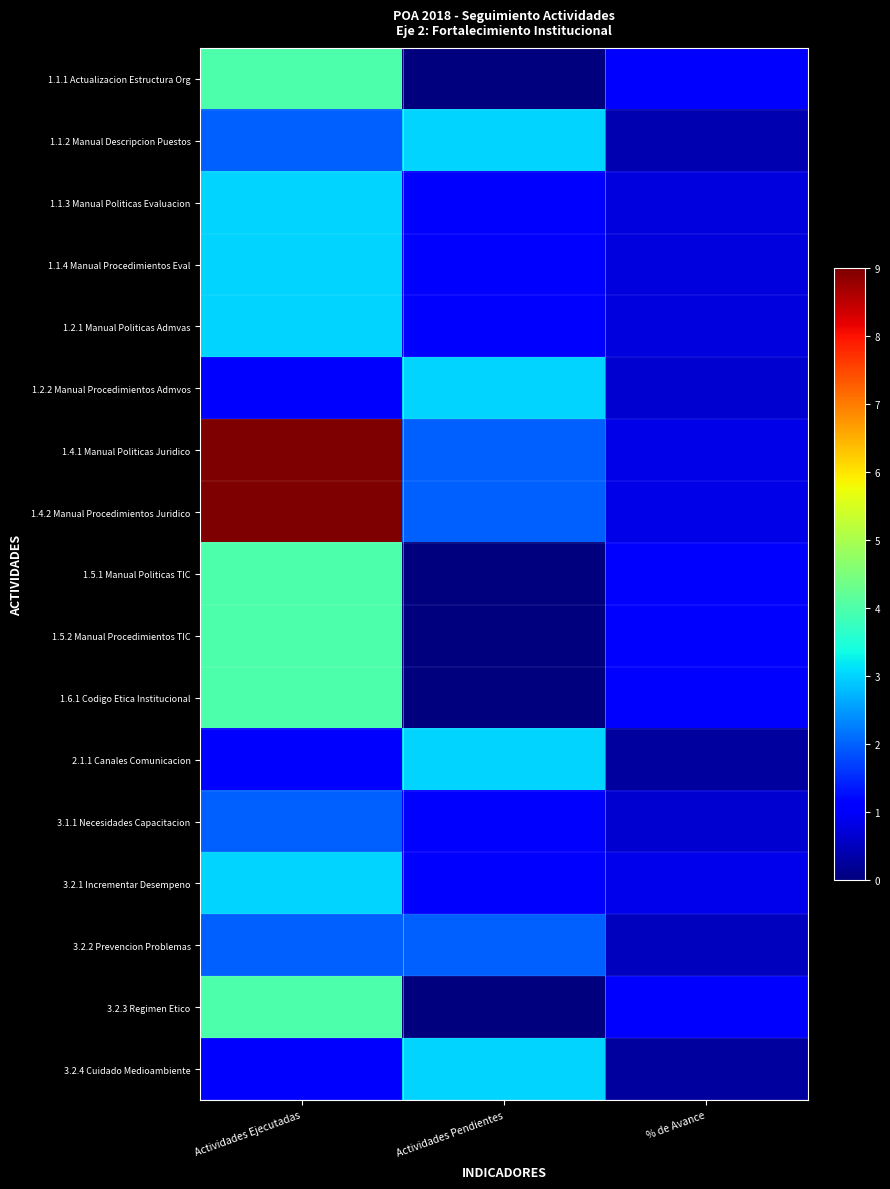

Which has a higher value, Actividades Pendientes or Actividades Ejecutadas?

Actividades Ejecutadas